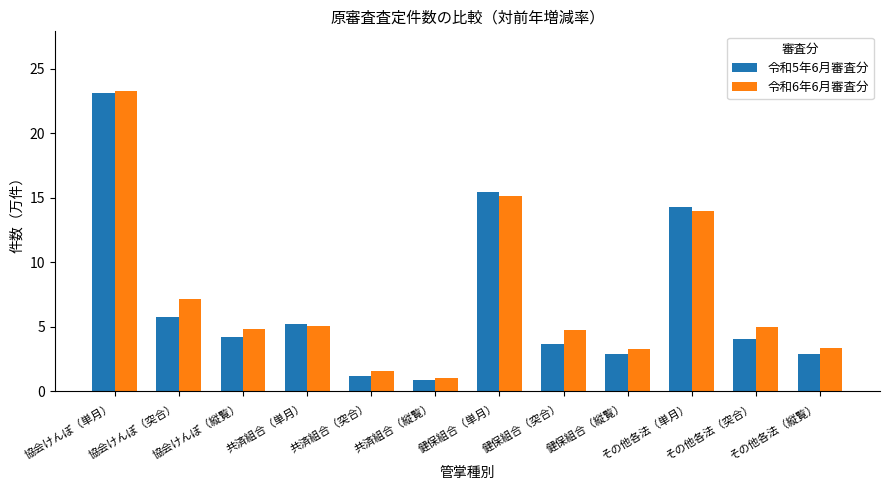

What is the average value of the 令和5年6月審査分 series?

7.0